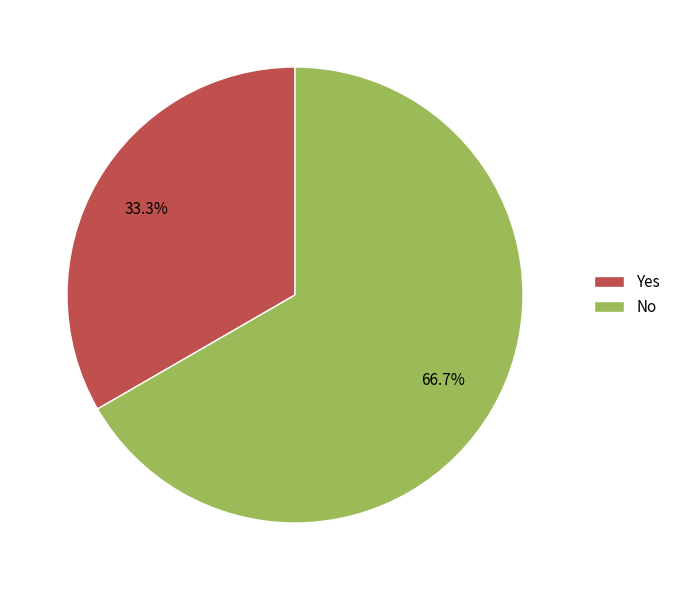

Count the number of slices in the pie.

2